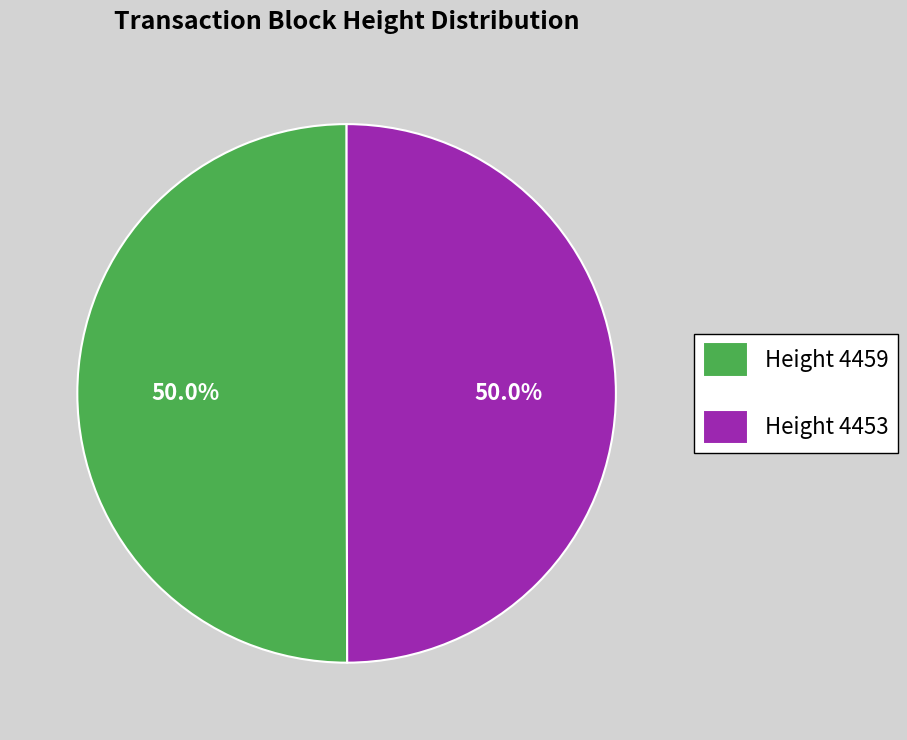

What portion of the pie excludes Height 4459?

50.0%